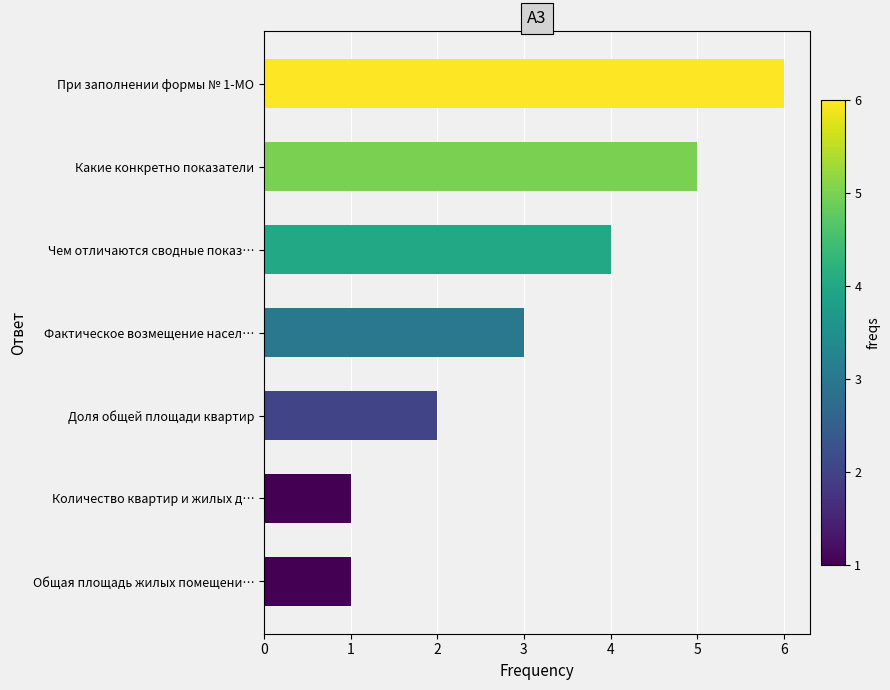

Which has a higher value, При заполнении формы № 1-МО or Доля общей площади квартир?

При заполнении формы № 1-МО